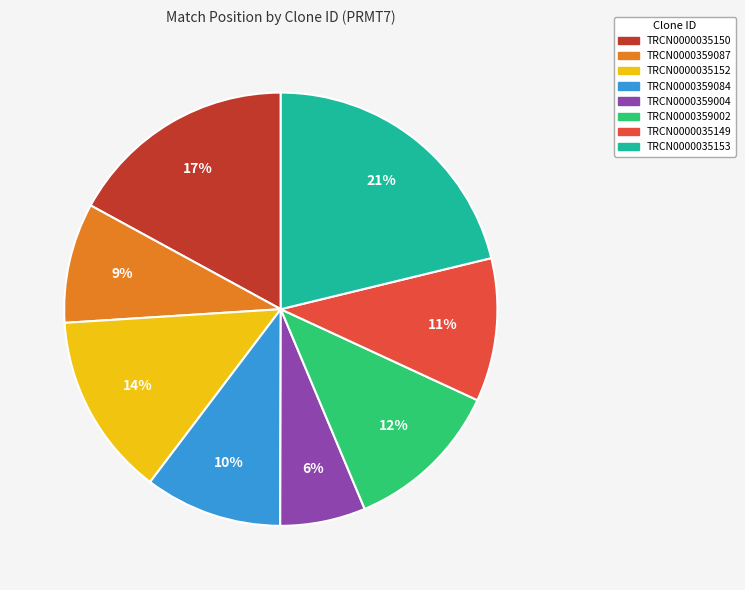

To the nearest percent, what percentage of the pie is TRCN0000359087?

9%